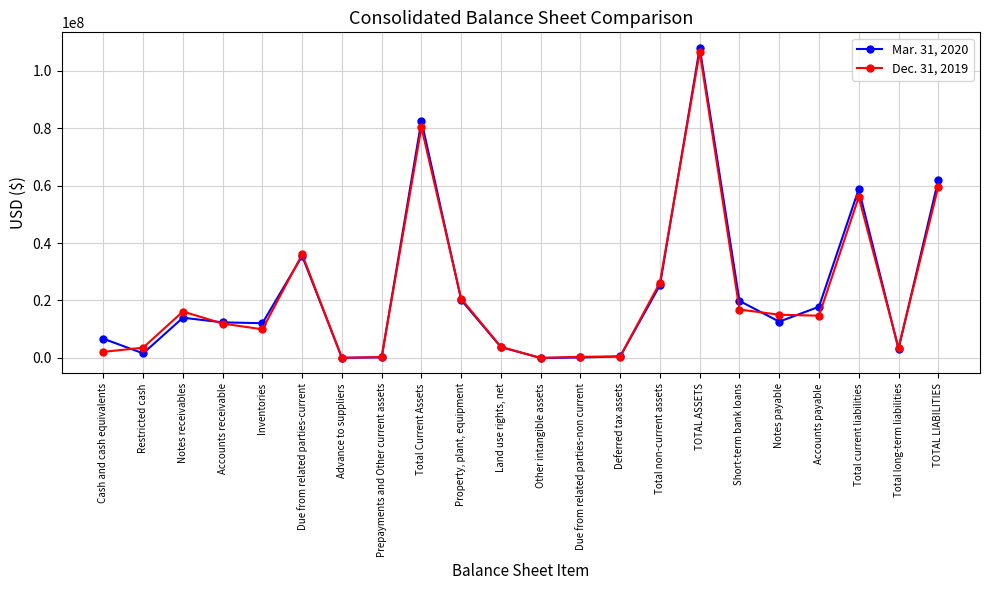

After their last crossing, which series has the higher values: Mar. 31, 2020 or Dec. 31, 2019?

Mar. 31, 2020